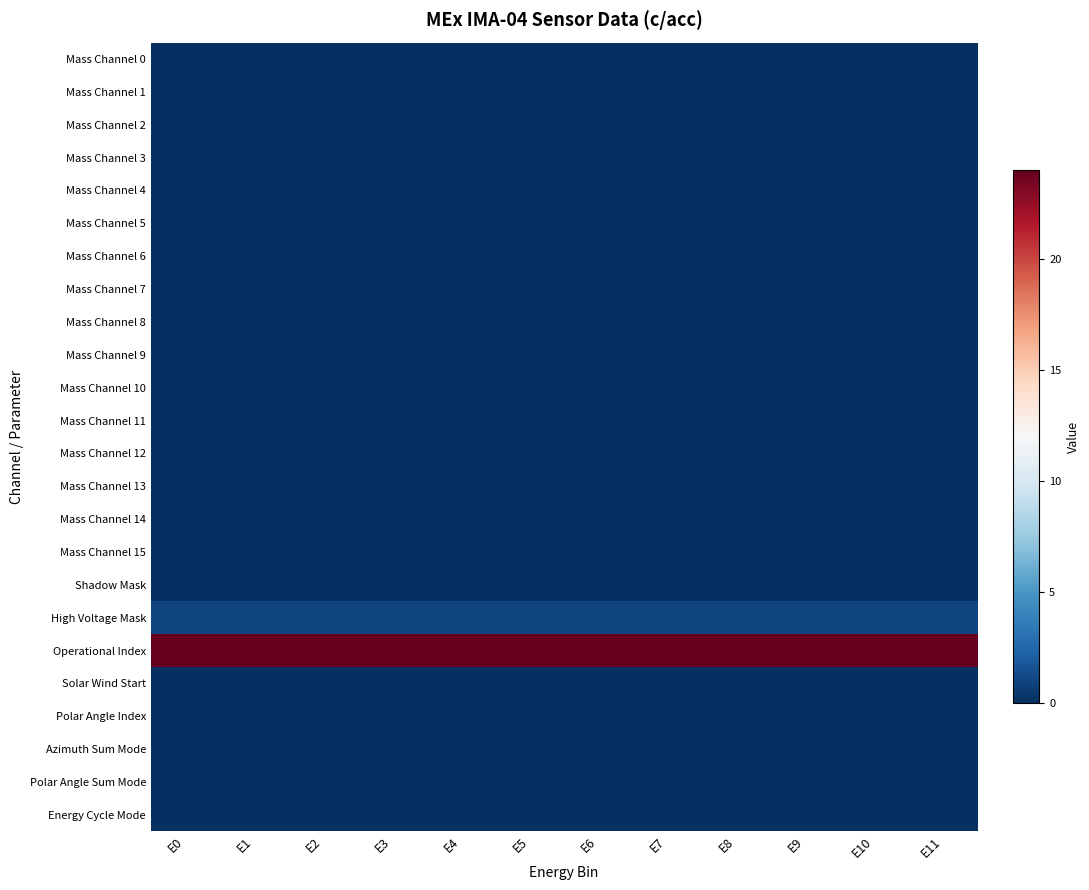

At which category does the chart reach its peak across all series?

E0